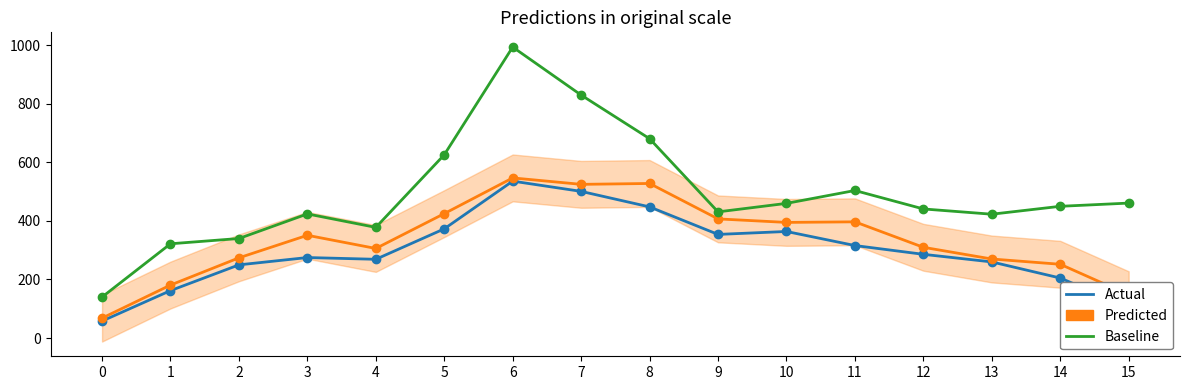

List the series in order of their peak value, highest first.

Baseline, Predicted, Actual